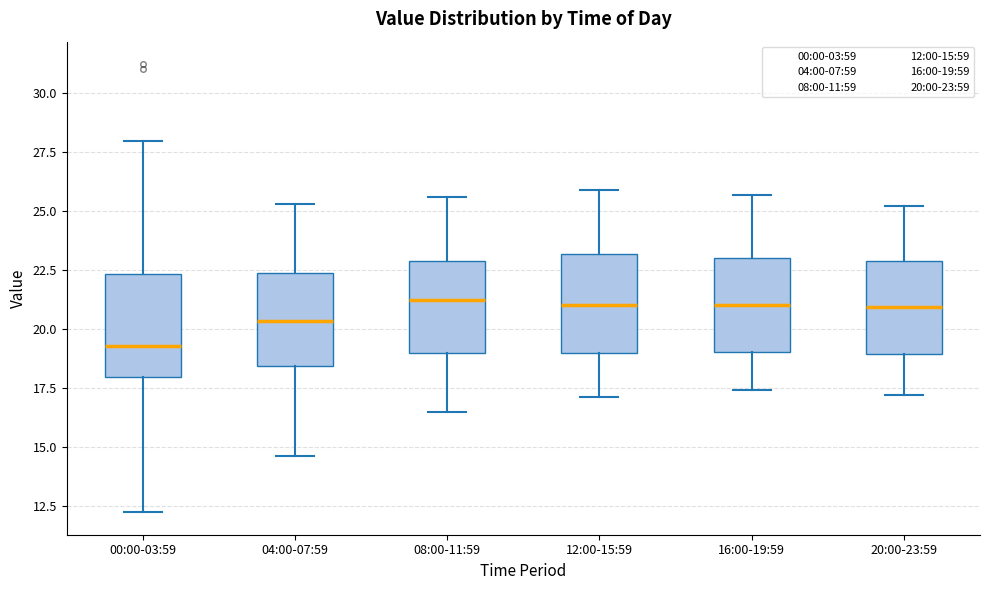

Which box's median line is the lowest?

00:00-03:59